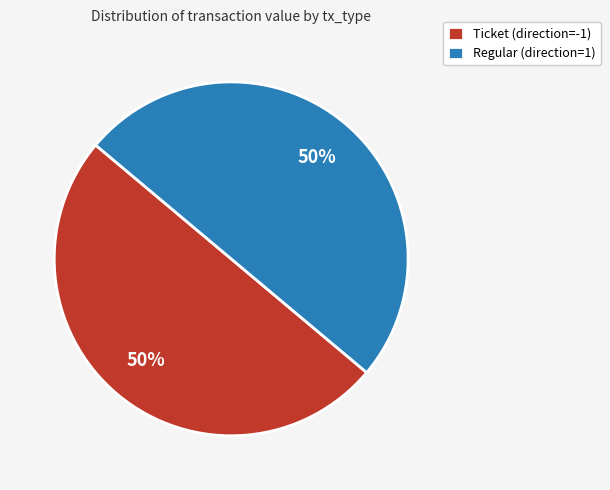

Is it true that Ticket (direction=-1) is 64% of the pie?

False